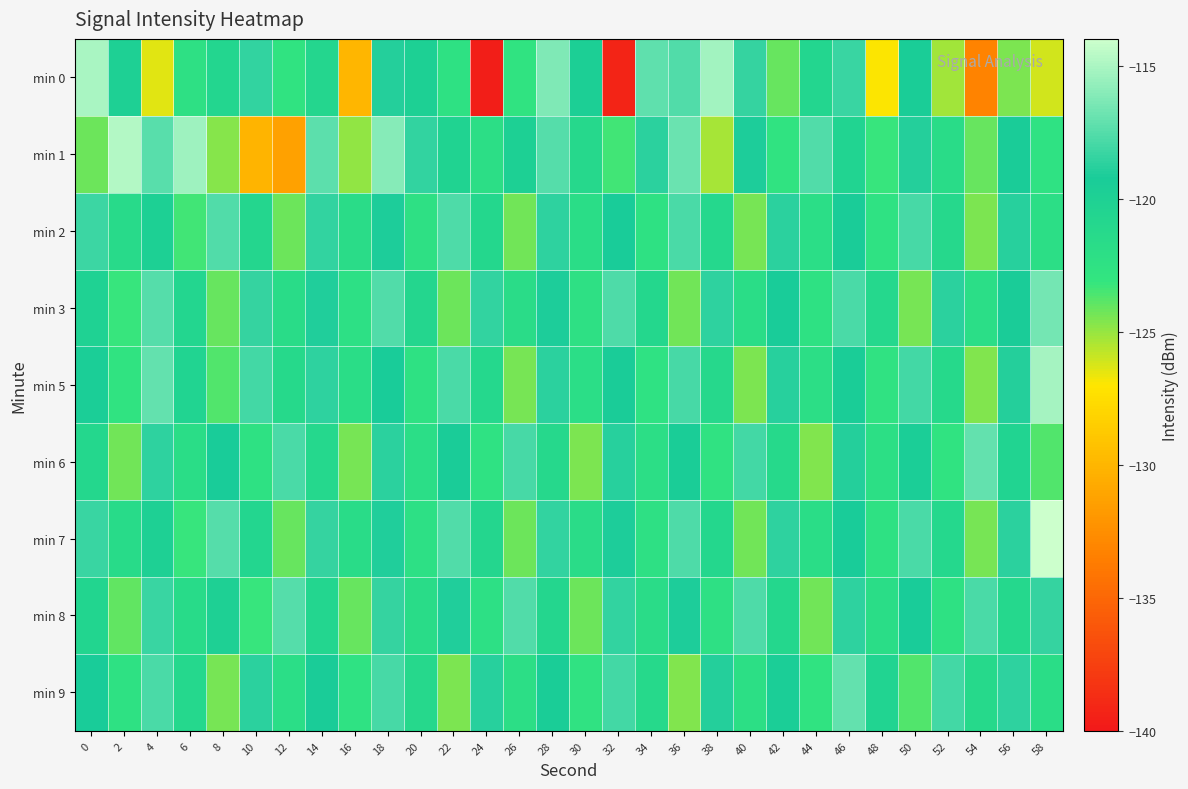

Reading left to right, transcribe all the data shown in this chart.

min 0: 0=-115.1	2=-120.0	4=-126.4	6=-122.4	8=-120.7	10=-118.5	12=-122.7	14=-120.9	16=-130.0	18=-118.9	20=-119.8	22=-122.4	24=-139.7	26=-122.8	28=-116.3	30=-119.7	32=-139.2	34=-117.2	36=-117.6	38=-115.3	40=-118.4	42=-124.1	44=-120.7	46=-118.3	48=-126.9	50=-119.4	52=-125.2	54=-133.2	56=-124.6	58=-126.1
min 1: 0=-124.2	2=-114.7	4=-117.4	6=-115.3	8=-124.7	10=-130.1	12=-131.4	14=-117.3	16=-124.9	18=-116.1	20=-118.5	22=-120.3	24=-122.1	26=-119.8	28=-117.5	30=-121.2	32=-123.4	34=-118.7	36=-116.9	38=-125.3	40=-119.1	42=-122.8	44=-117.6	46=-120.5	48=-123.2	50=-118.9	52=-121.7	54=-124.1	56=-119.3	58=-122.6
min 2: 0=-118.2	2=-121.5	4=-119.8	6=-123.4	8=-117.6	10=-120.9	12=-124.2	14=-118.5	16=-121.8	18=-119.1	20=-122.4	22=-117.7	24=-121.0	26=-124.3	28=-118.6	30=-121.9	32=-119.2	34=-122.5	36=-117.8	38=-121.1	40=-124.4	42=-118.7	44=-122.0	46=-119.3	48=-122.6	50=-117.9	52=-121.2	54=-124.5	56=-118.8	58=-122.1
min 3: 0=-120.1	2=-123.2	4=-117.5	6=-120.8	8=-124.1	10=-118.4	12=-121.7	14=-119.0	16=-122.3	18=-117.6	20=-120.9	22=-124.2	24=-118.5	26=-121.8	28=-119.1	30=-122.4	32=-117.7	34=-121.0	36=-124.3	38=-118.6	40=-121.9	42=-119.2	44=-122.5	46=-117.8	48=-121.1	50=-124.4	52=-118.7	54=-122.0	56=-119.3	58=-116.6
min 5: 0=-119.5	2=-122.8	4=-117.1	6=-120.4	8=-123.7	10=-118.0	12=-121.3	14=-118.6	16=-121.9	18=-119.2	20=-122.5	22=-117.8	24=-121.1	26=-124.4	28=-118.7	30=-122.0	32=-119.3	34=-122.6	36=-117.9	38=-121.2	40=-124.5	42=-118.8	44=-122.1	46=-119.4	48=-122.7	50=-118.0	52=-121.3	54=-124.6	56=-118.9	58=-115.2
min 6: 0=-121.0	2=-124.3	4=-118.6	6=-121.9	8=-119.2	10=-122.5	12=-117.8	14=-121.1	16=-124.4	18=-118.7	20=-122.0	22=-119.3	24=-122.6	26=-117.9	28=-121.2	30=-124.5	32=-118.8	34=-122.1	36=-119.4	38=-122.7	40=-118.0	42=-121.3	44=-124.6	46=-118.9	48=-122.2	50=-119.5	52=-122.8	54=-117.1	56=-120.4	58=-123.7
min 7: 0=-118.3	2=-121.6	4=-119.9	6=-123.2	8=-117.5	10=-120.8	12=-124.1	14=-118.4	16=-121.7	18=-119.0	20=-122.3	22=-117.6	24=-120.9	26=-124.2	28=-118.5	30=-121.8	32=-119.1	34=-122.4	36=-117.7	38=-121.0	40=-124.3	42=-118.6	44=-121.9	46=-119.2	48=-122.5	50=-117.8	52=-121.1	54=-124.4	56=-118.7	58=-114.0
min 8: 0=-120.7	2=-124.0	4=-118.3	6=-121.6	8=-119.9	10=-123.2	12=-117.5	14=-120.8	16=-124.1	18=-118.4	20=-121.7	22=-119.0	24=-122.3	26=-117.6	28=-120.9	30=-124.2	32=-118.5	34=-121.8	36=-119.1	38=-122.4	40=-117.7	42=-121.0	44=-124.3	46=-118.6	48=-121.9	50=-119.2	52=-122.5	54=-117.8	56=-121.1	58=-118.4
min 9: 0=-119.2	2=-122.5	4=-117.8	6=-121.1	8=-124.4	10=-118.7	12=-122.0	14=-119.3	16=-122.6	18=-117.9	20=-121.2	22=-124.5	24=-118.8	26=-122.1	28=-119.4	30=-122.7	32=-118.0	34=-121.3	36=-124.6	38=-118.9	40=-122.2	42=-119.5	44=-122.8	46=-117.1	48=-120.4	50=-123.7	52=-118.0	54=-121.3	56=-118.6	58=-121.9